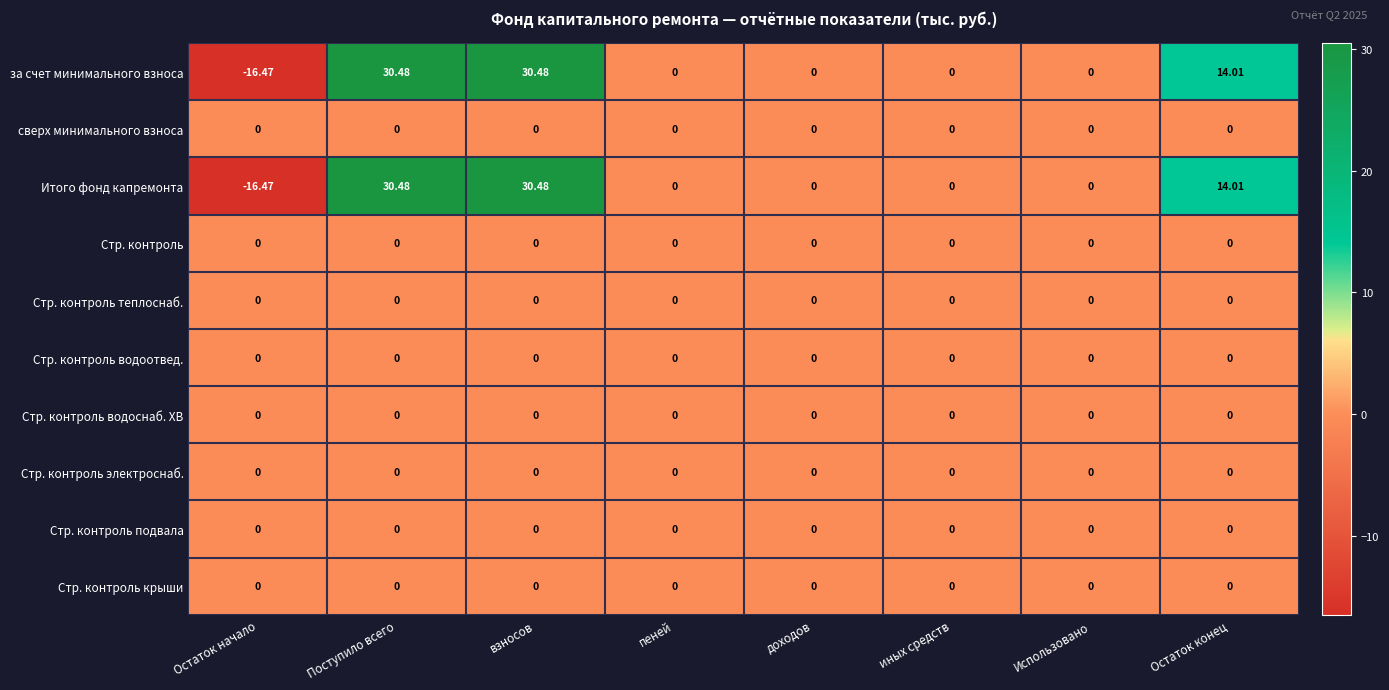

Count the number of data series in this chart.

10